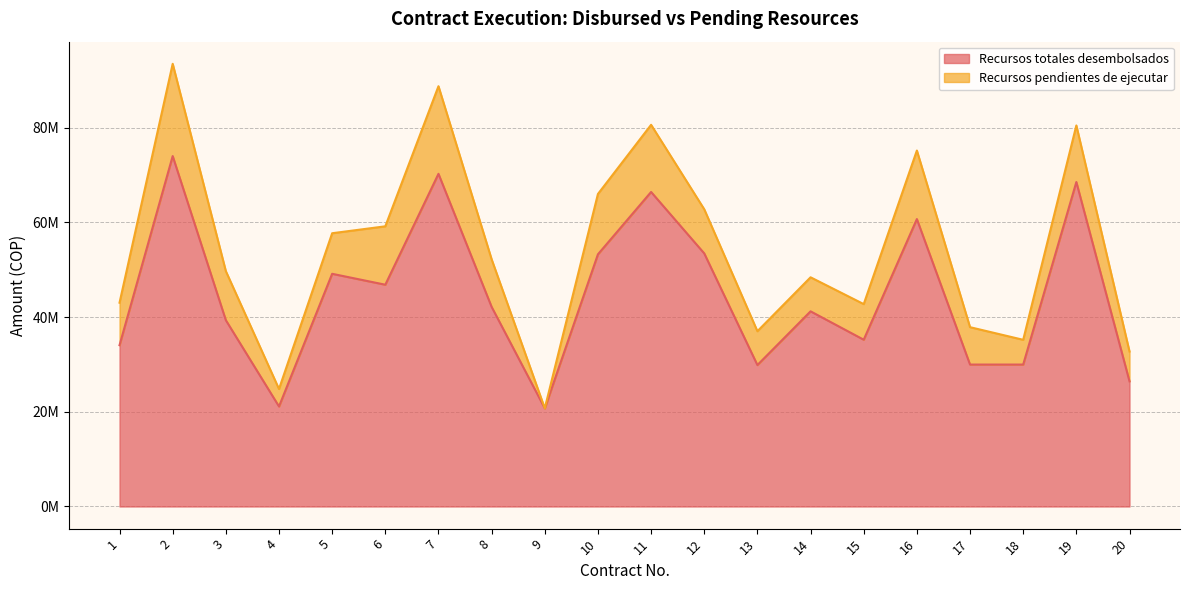

At which category does the chart reach its minimum across all series?

9